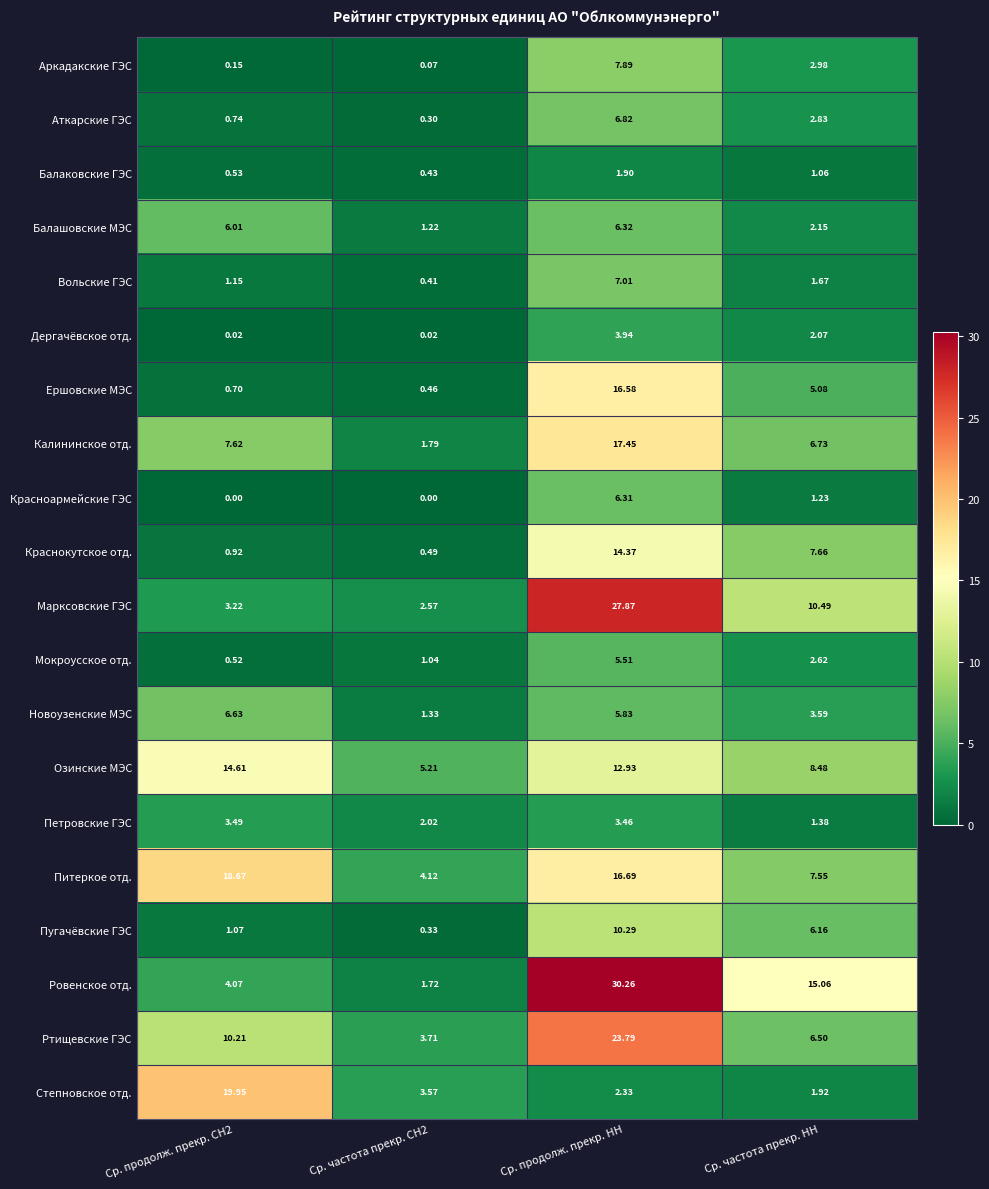

Rank the series by their maximum value, from lowest to highest.

Балаковские ГЭС, Петровские ГЭС, Дергачёвское отд., Мокроусское отд., Красноармейские ГЭС, Балашовские МЭС, Новоузенские МЭС, Аткарские ГЭС, Вольские ГЭС, Аркадакские ГЭС, Пугачёвские ГЭС, Краснокутское отд., Озинские МЭС, Ершовские МЭС, Калининское отд., Питеркое отд., Степновское отд., Ртищевские ГЭС, Марксовские ГЭС, Ровенское отд.